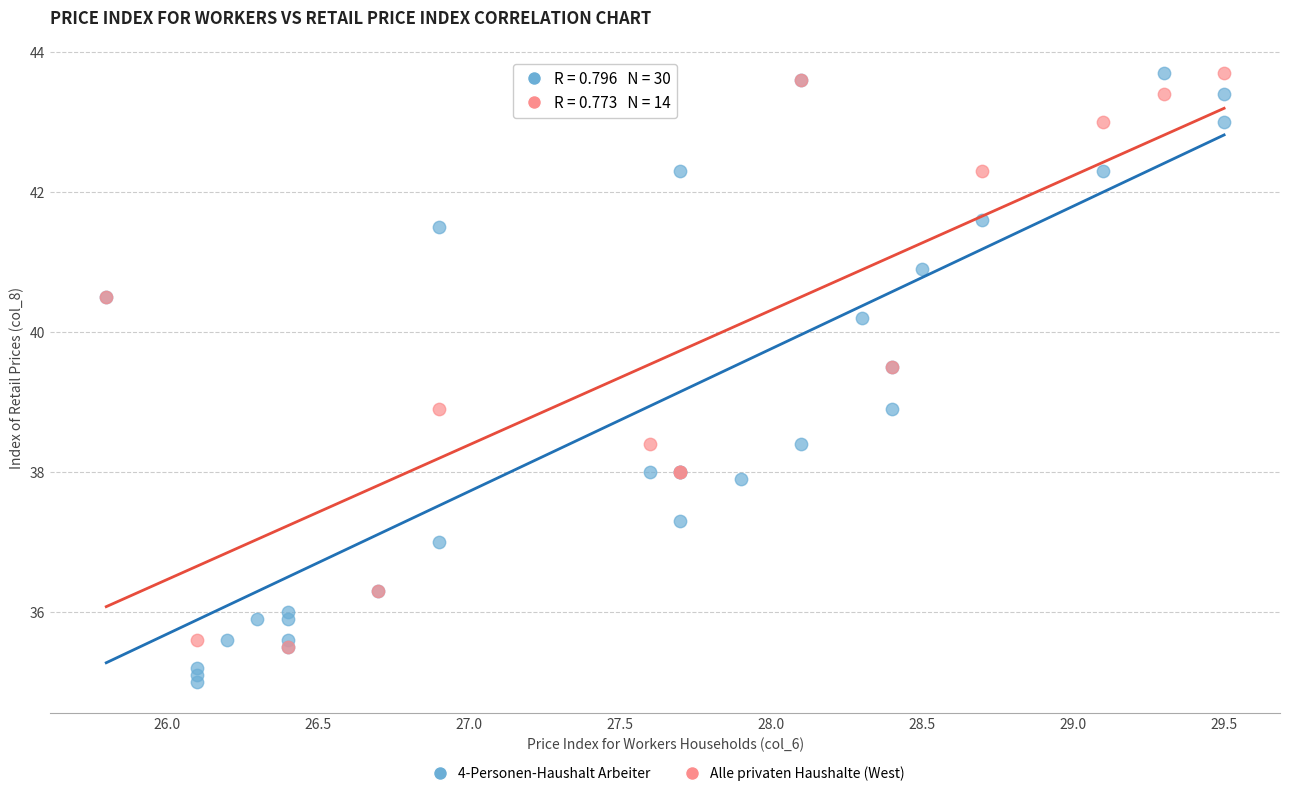

Which series contains the lowest Y value?

4-Personen-Haushalt Arbeiter